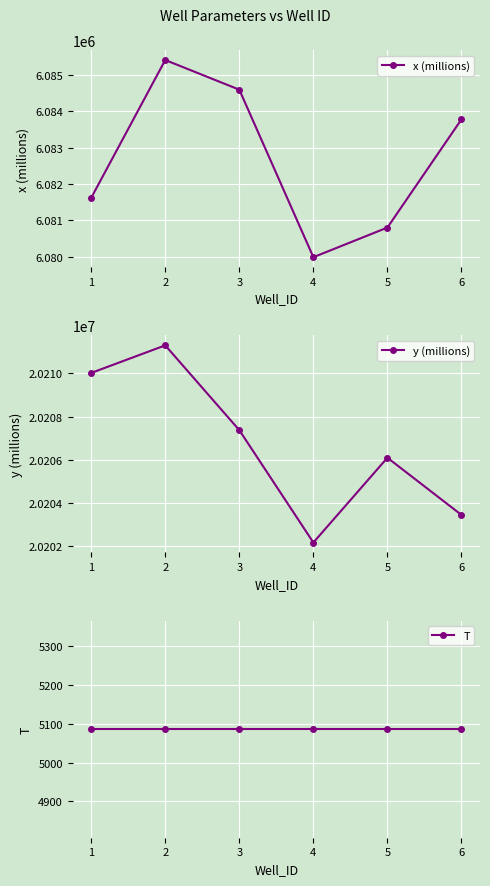

True or false: y (millions) and x (millions) intersect in this chart.

False